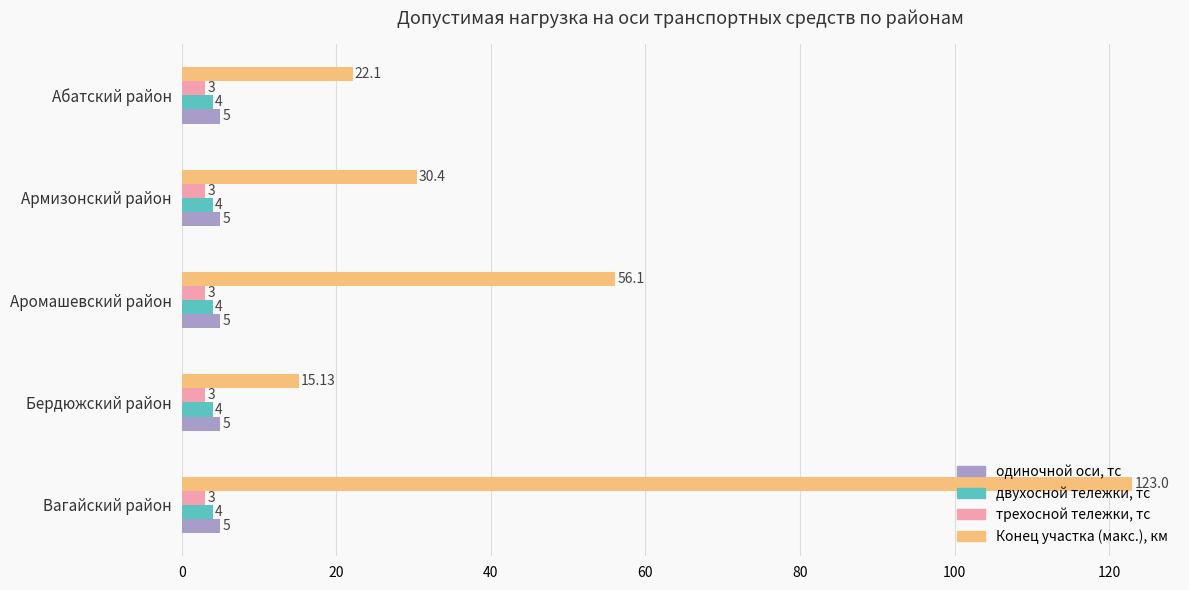

Which label corresponds to the largest value in the chart?

Вагайский район